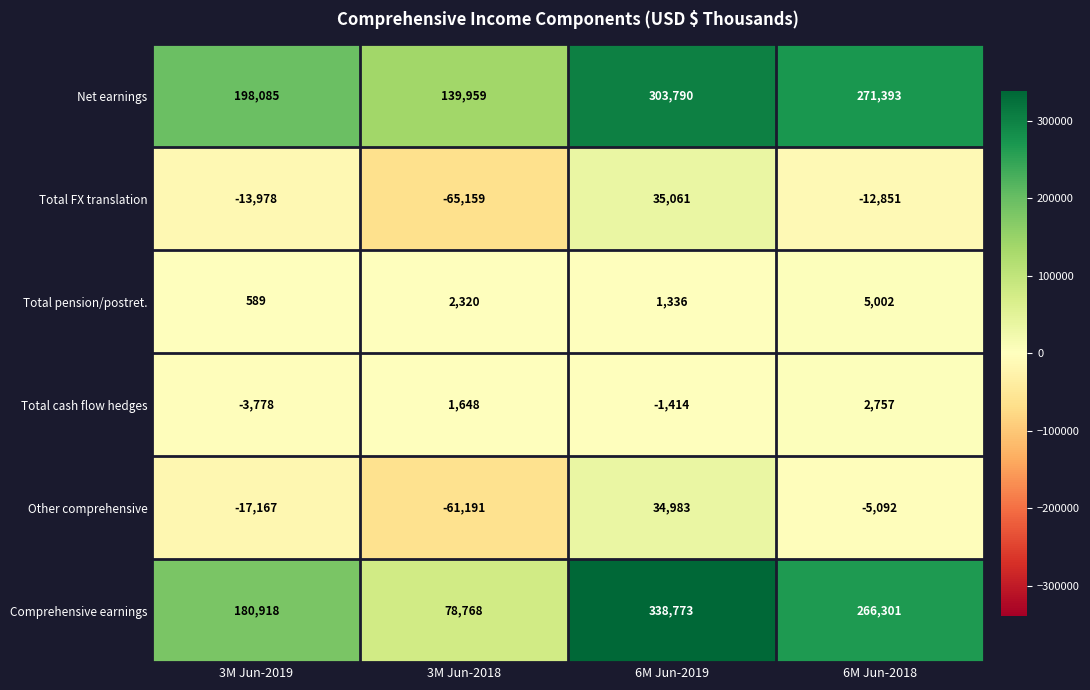

At which category is the sum across all series the highest?

6M Jun-2019